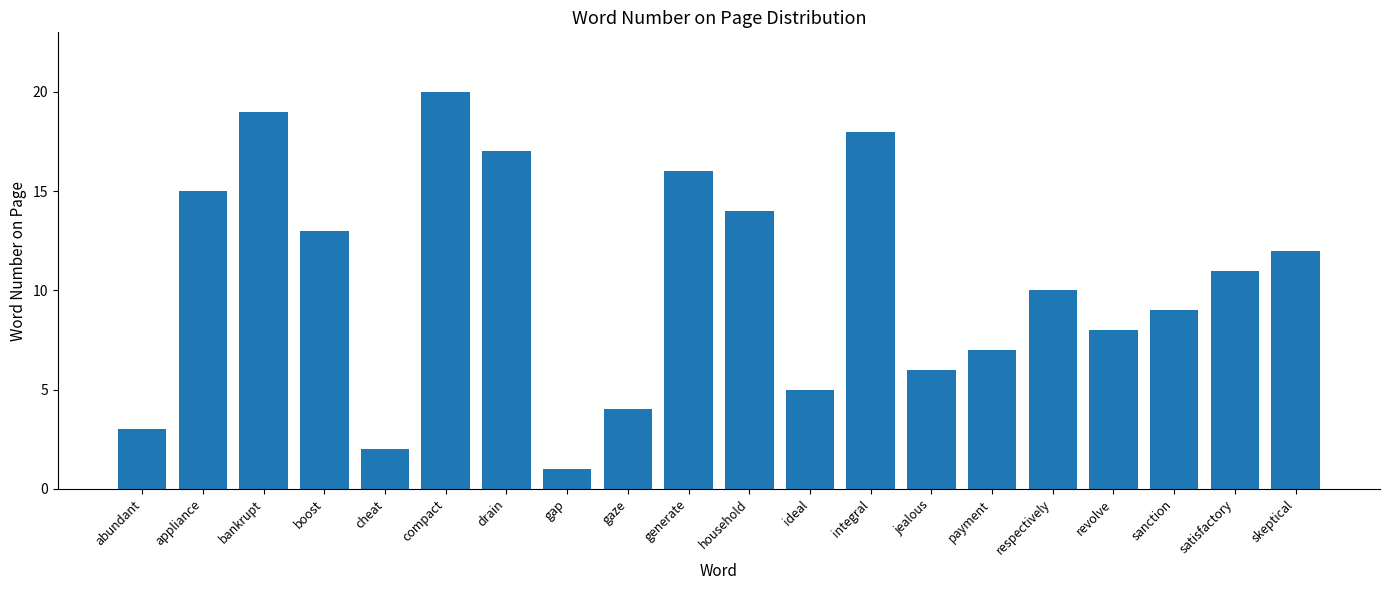

What is the smallest value displayed?

1